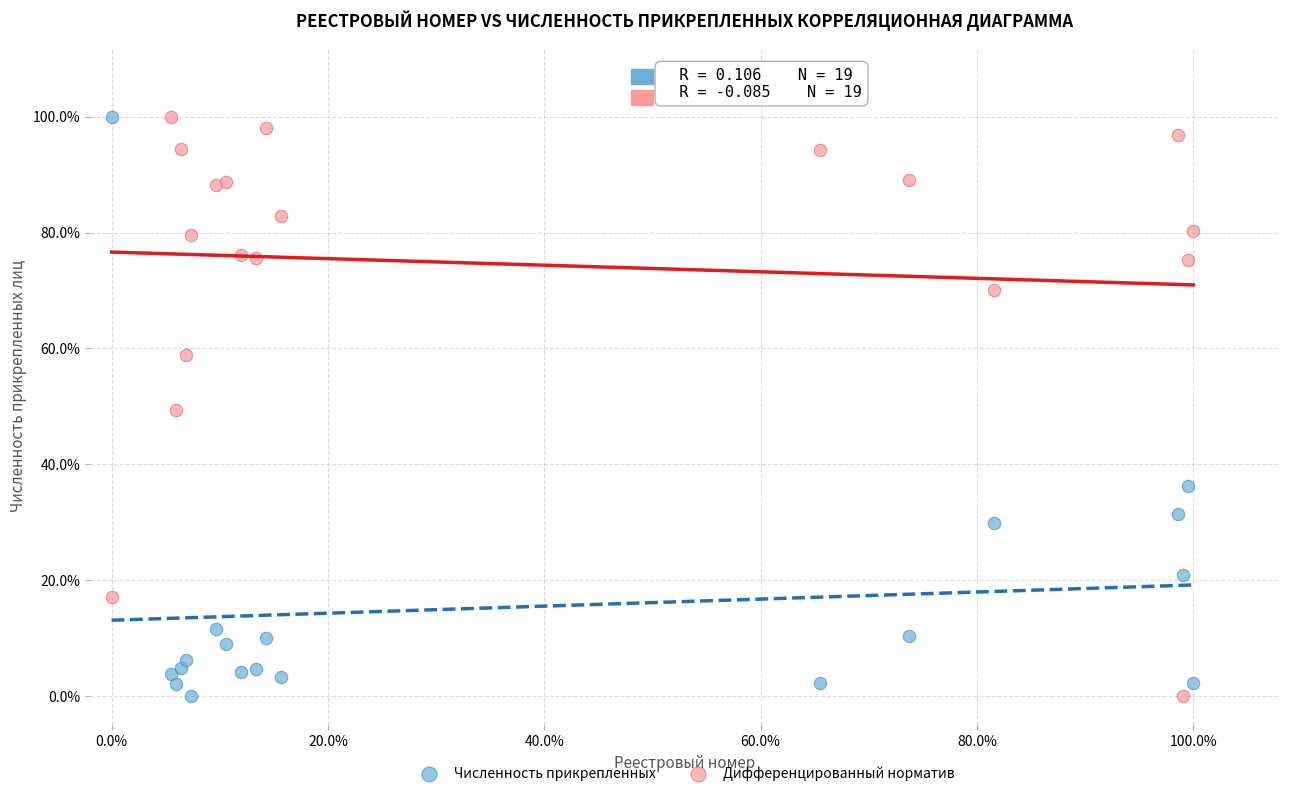

What are all the series names shown in the legend?

Численность прикрепленных, Дифференцированный норматив